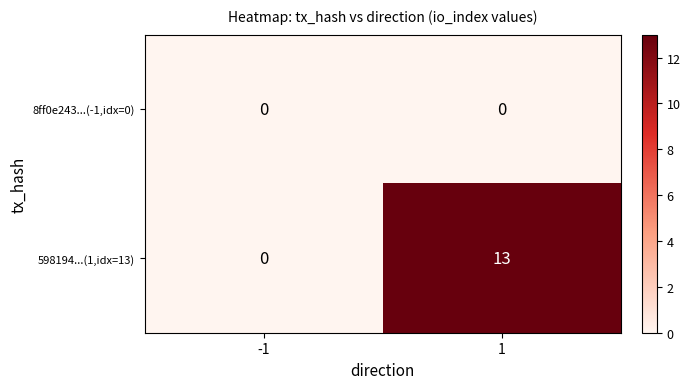

What is the greatest value displayed?

13